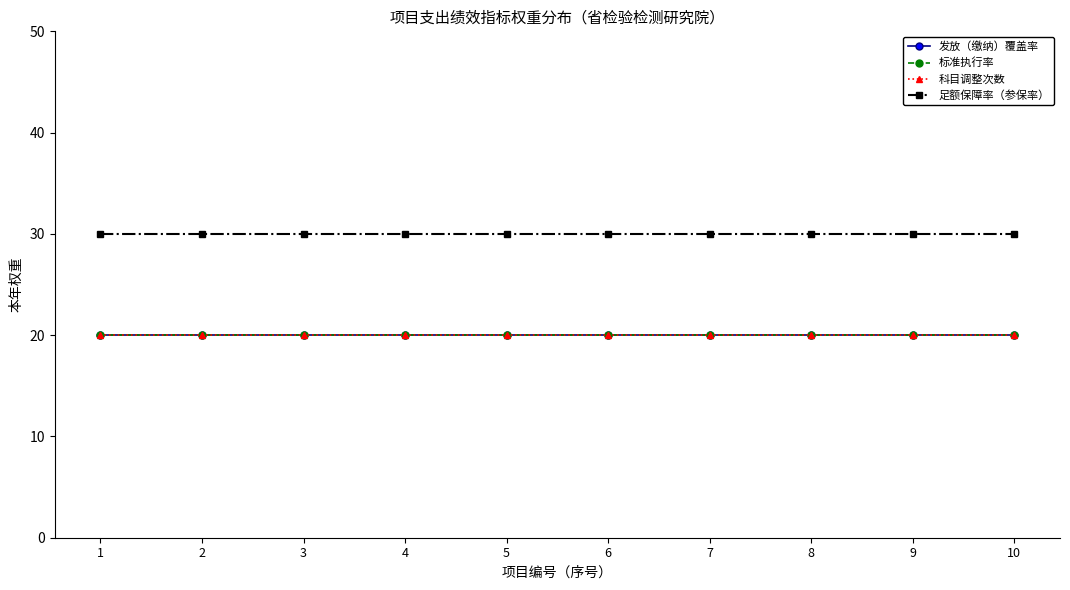

Does the chart have visible grid lines?

No